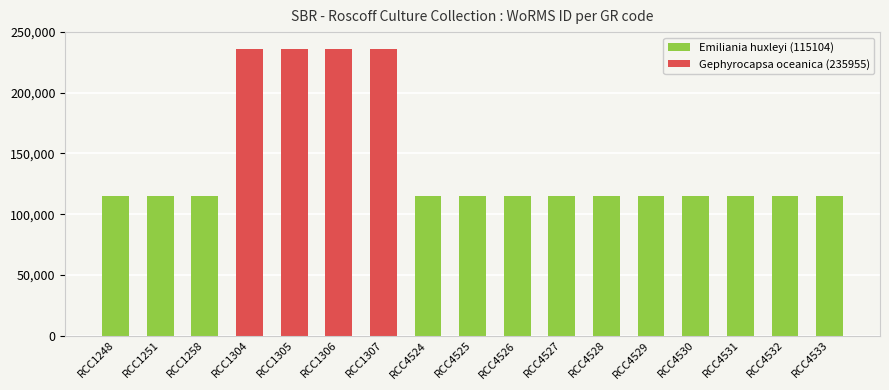

At which category does the chart reach its peak across all series?

RCC1304